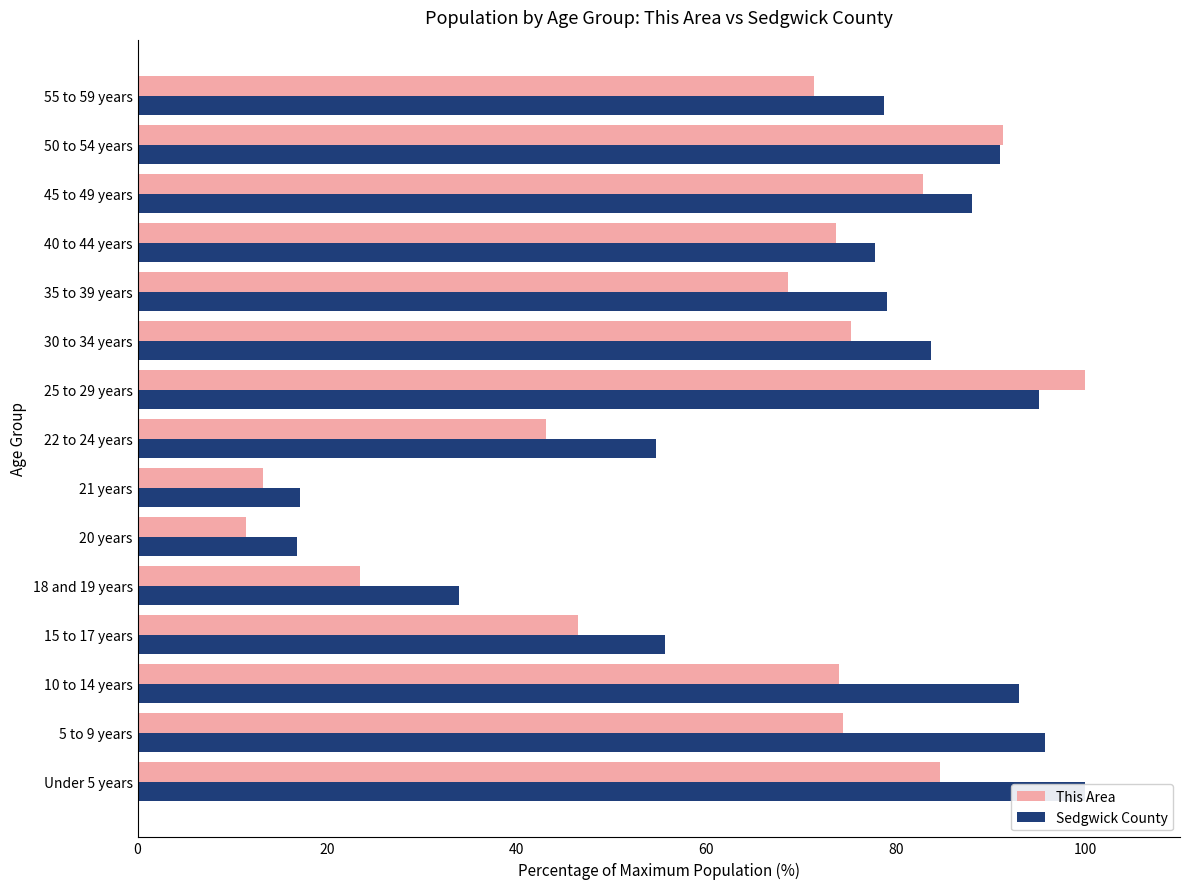

What is the difference between the second highest and minimum values in the This Area series?

79.8